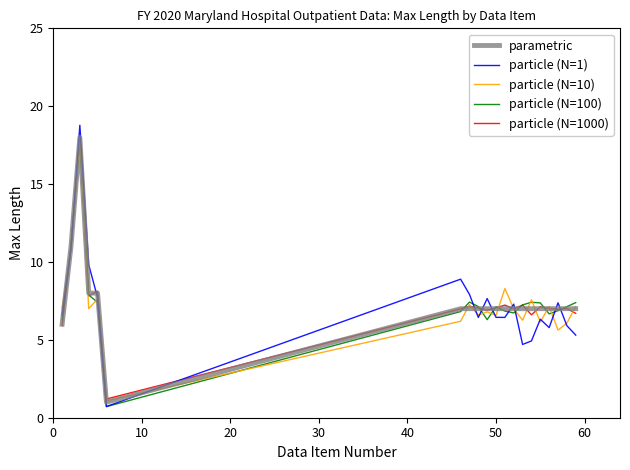

What is the smallest value displayed?

0.7